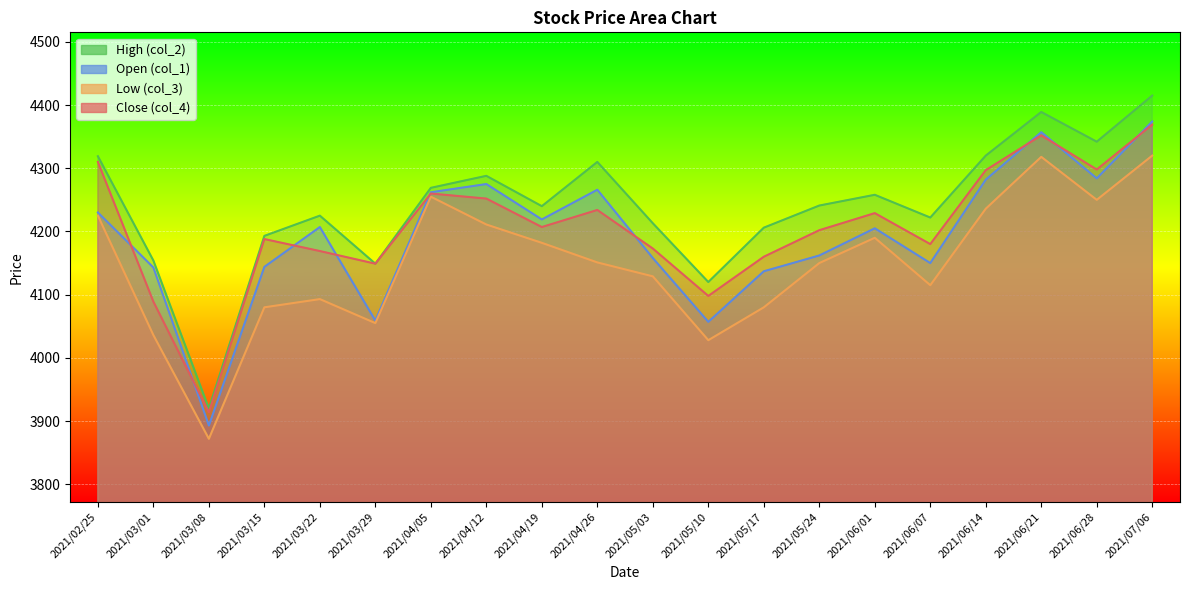

What position from the left is 2021/06/07?

16